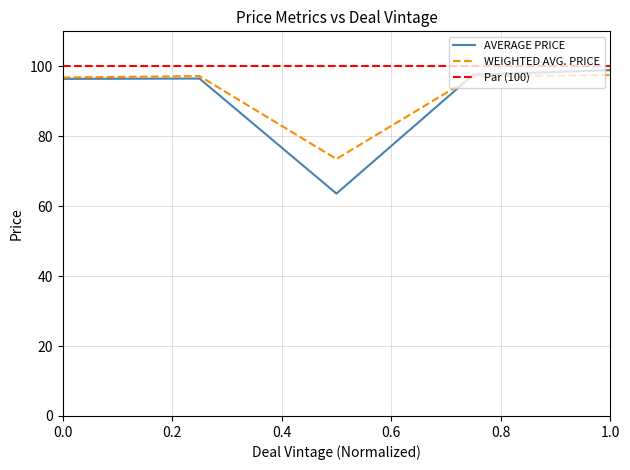

Does the chart have visible grid lines?

Yes